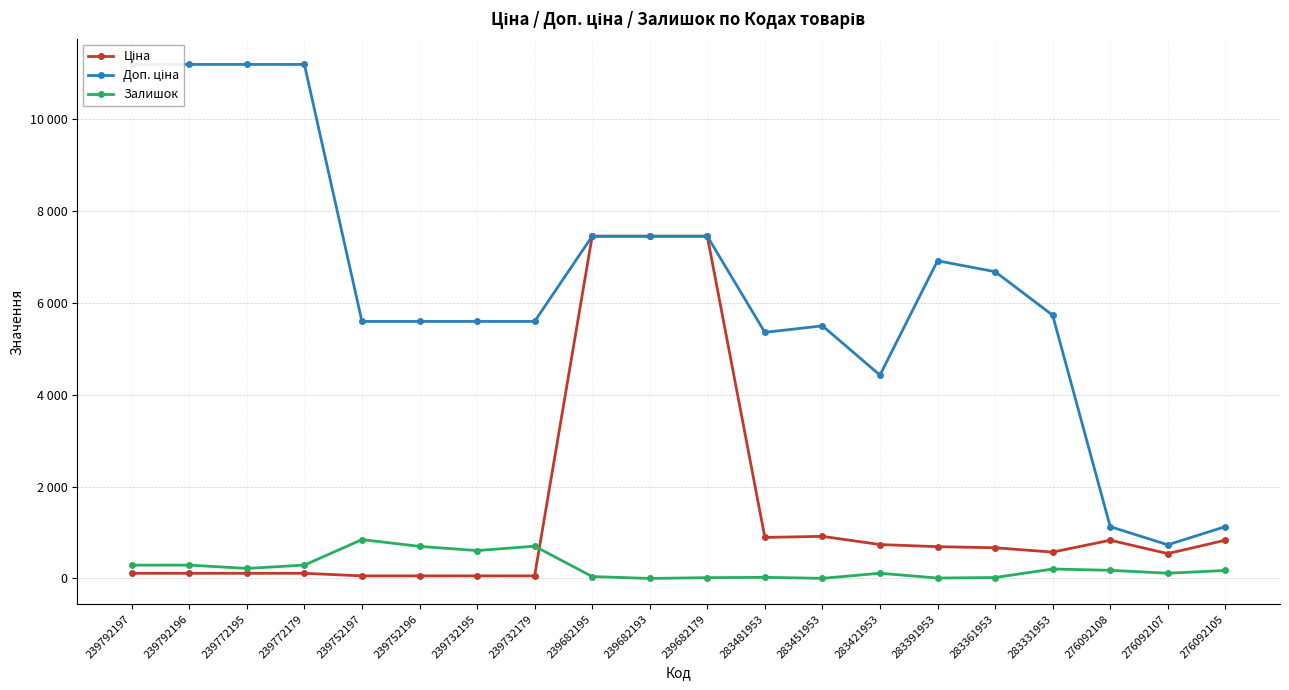

How many values in the Доп. ціна series are below 5727?

10